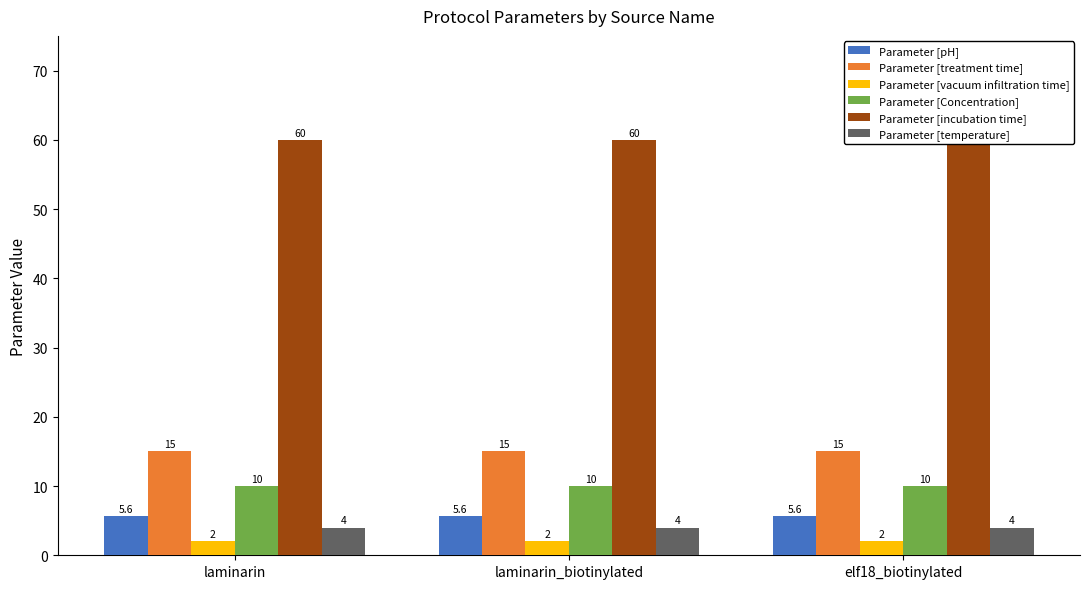

Reading left to right, transcribe all the data shown in this chart.

Parameter [pH]: laminarin=5.6	laminarin_biotinylated=5.6	elf18_biotinylated=5.6
Parameter [treatment time]: laminarin=15.0	laminarin_biotinylated=15.0	elf18_biotinylated=15.0
Parameter [vacuum infiltration time]: laminarin=2.0	laminarin_biotinylated=2.0	elf18_biotinylated=2.0
Parameter [Concentration]: laminarin=10.0	laminarin_biotinylated=10.0	elf18_biotinylated=10.0
Parameter [incubation time]: laminarin=60.0	laminarin_biotinylated=60.0	elf18_biotinylated=60.0
Parameter [temperature]: laminarin=4.0	laminarin_biotinylated=4.0	elf18_biotinylated=4.0